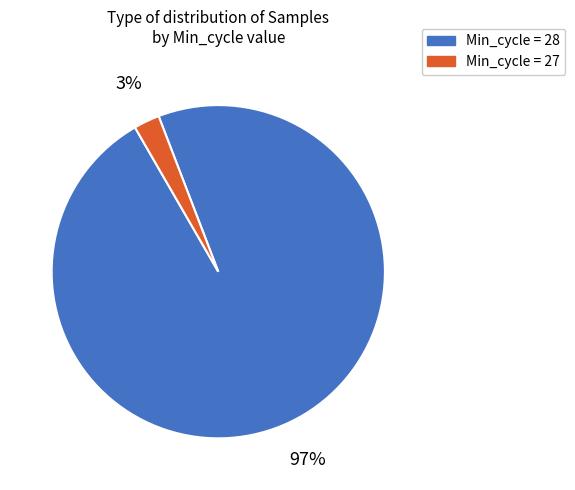

To the nearest percent, what portion does Min_cycle = 27 represent?

3%